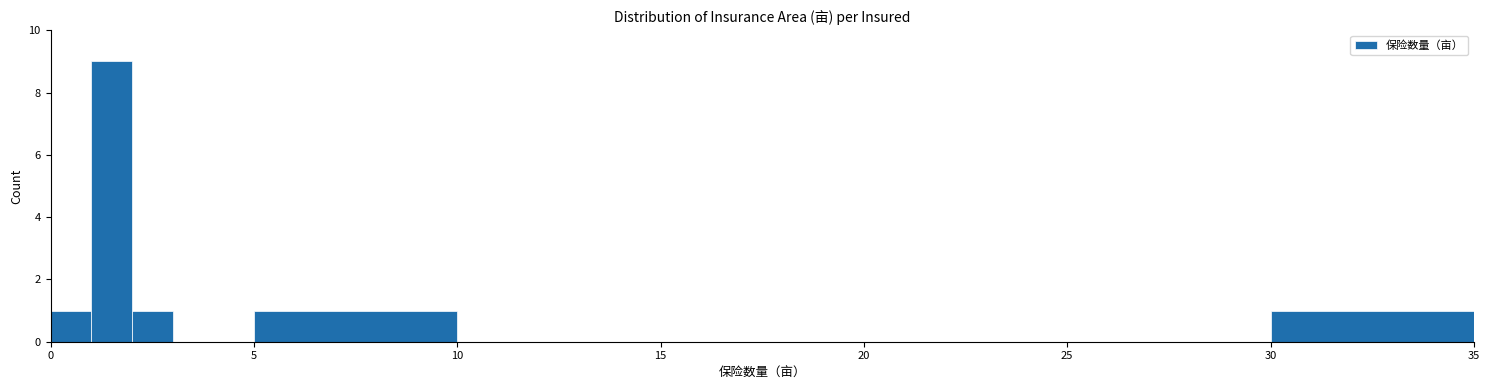

Around what value on the x-axis is the tallest bar? Give the approximate position of its centre, as read against the axis.

1.5